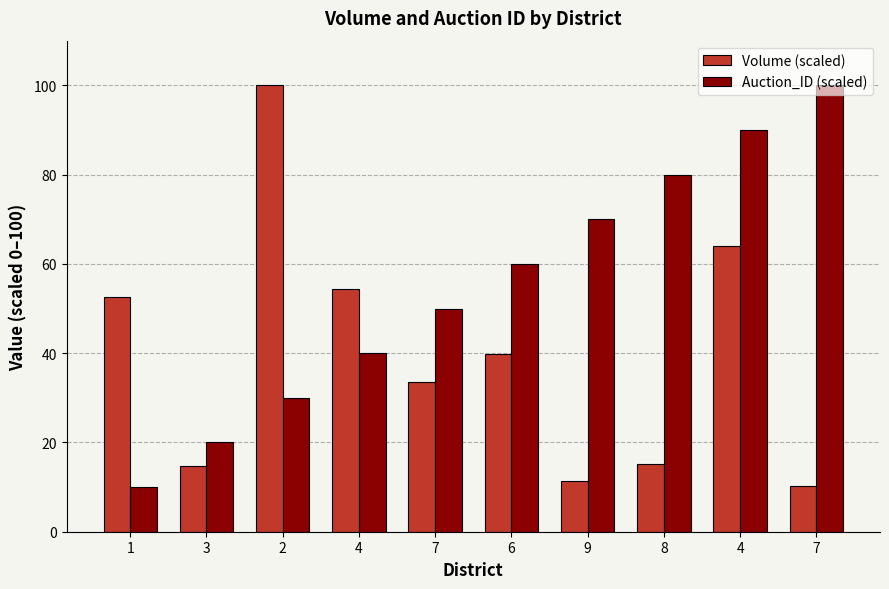

How many bars are there in each group?

2